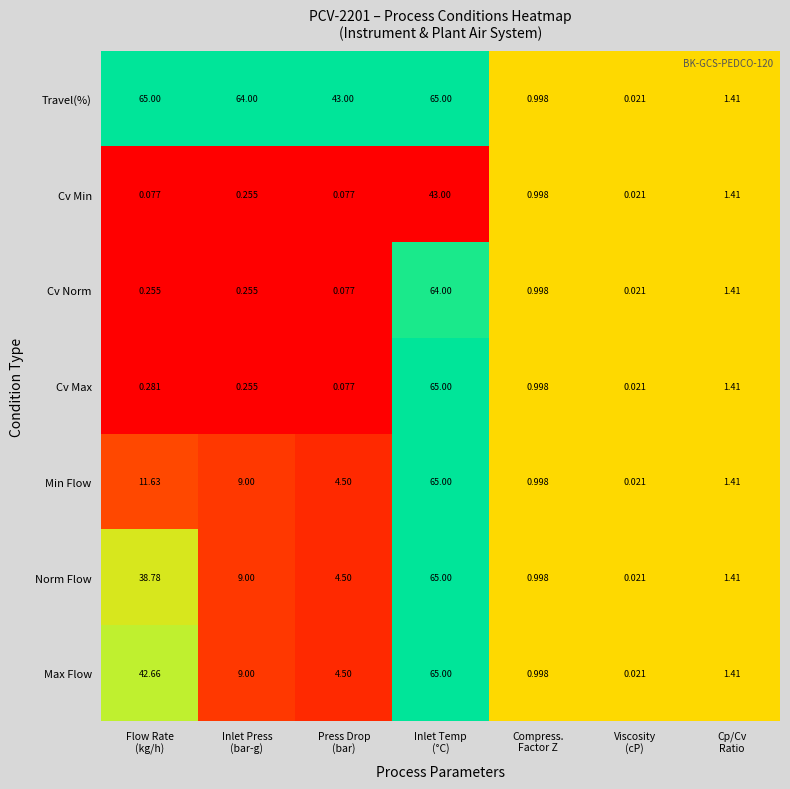

Which series has the largest total across all categories?

Travel(%)